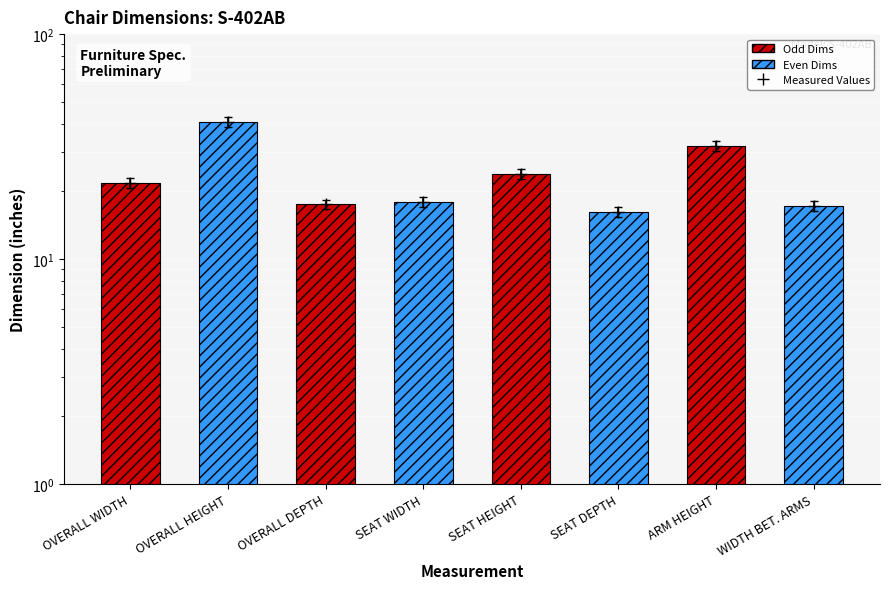

Are the bars grouped side by side (vs. stacked)?

No